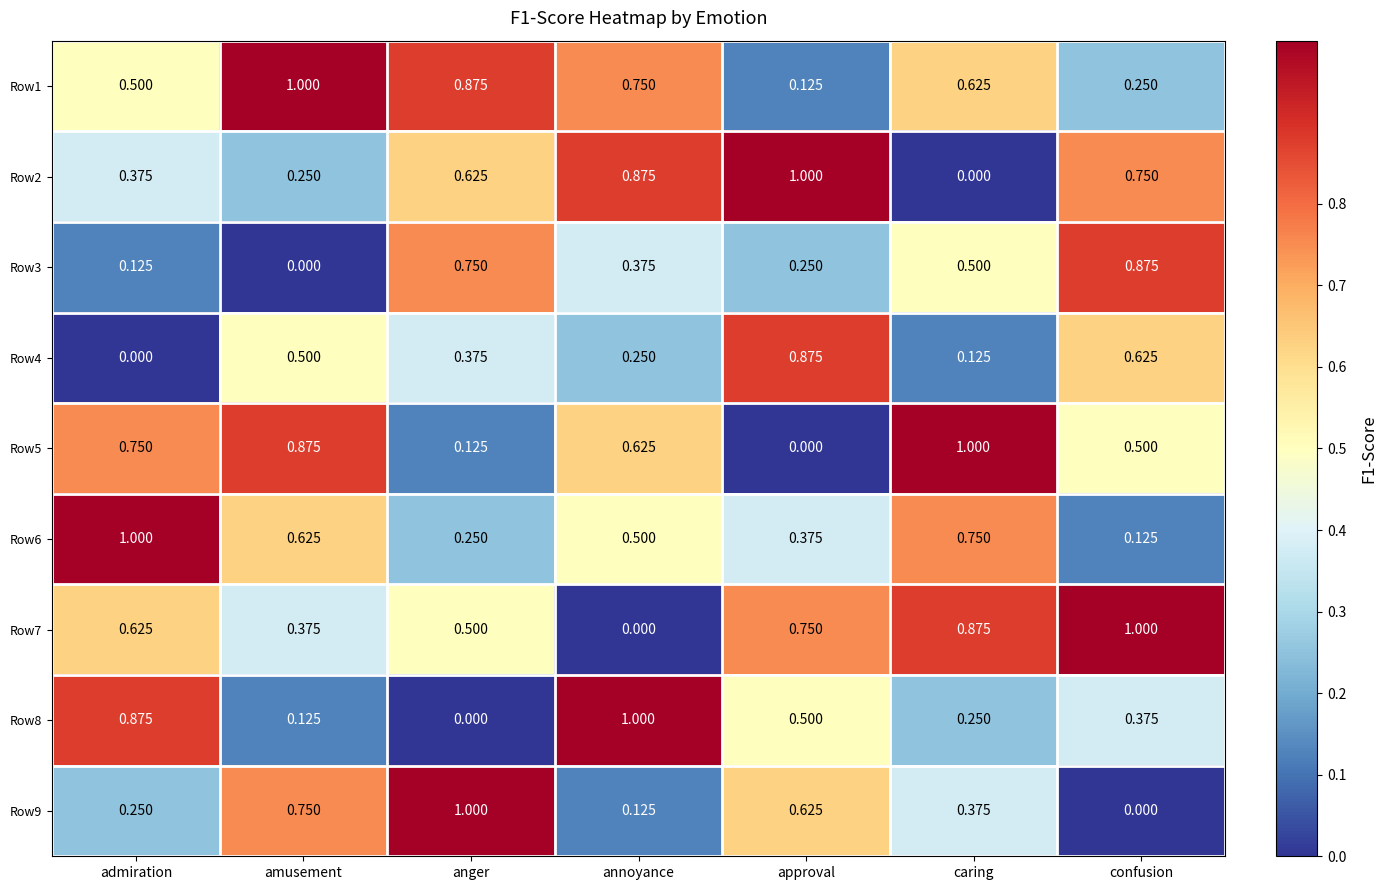

Where is Row8 nearest to the value 0?

anger